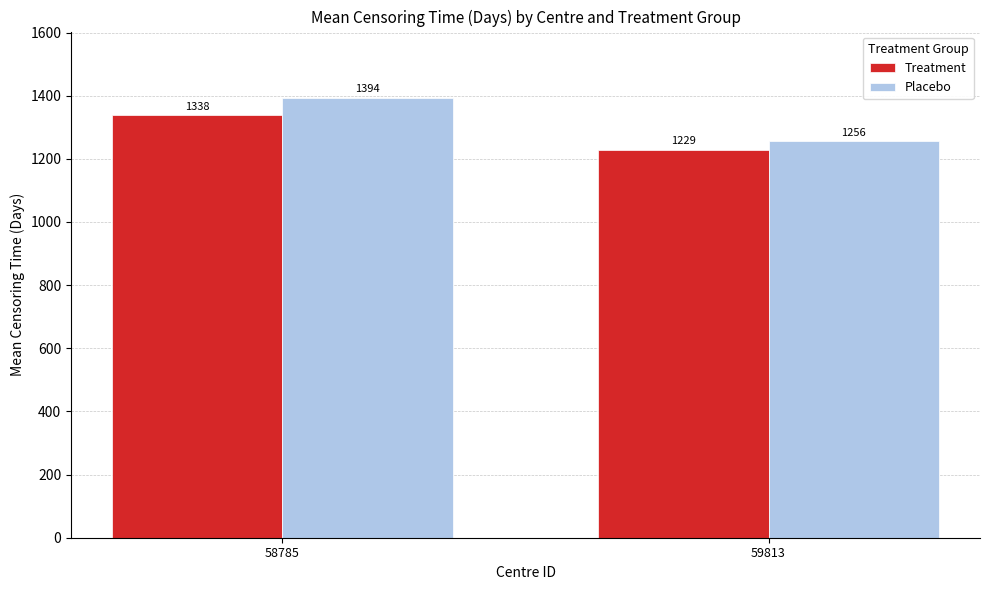

At how many categories does at least one series exceed 1392?

1